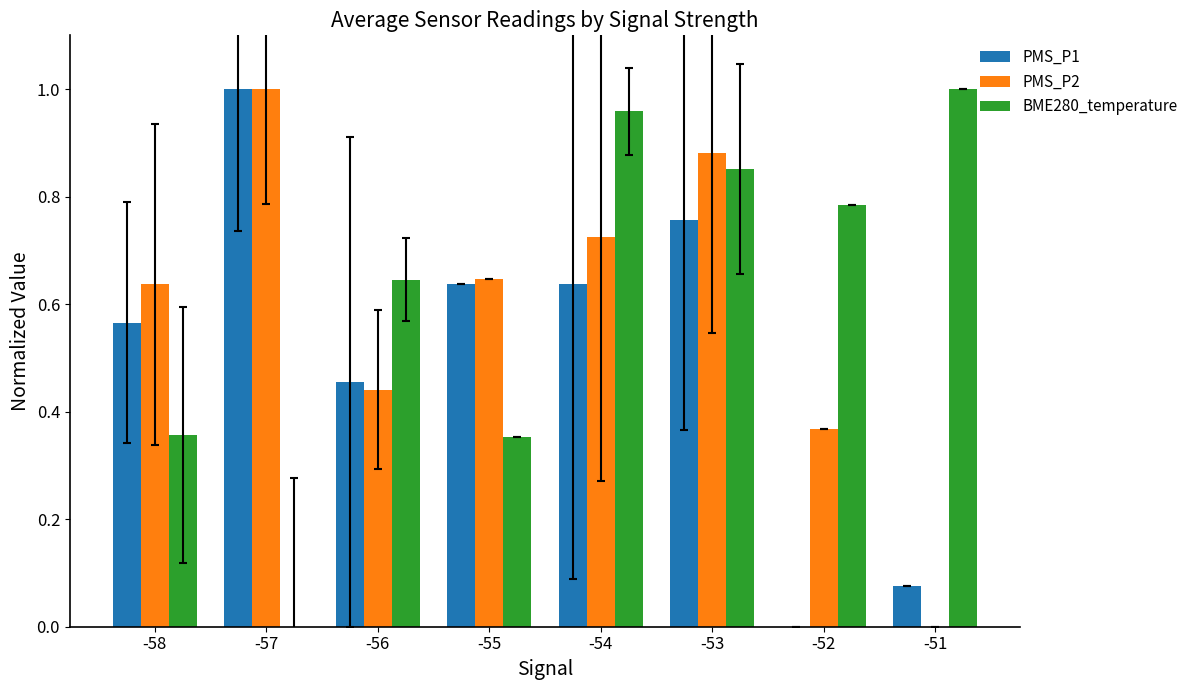

True or false: PMS_P2 has a value of 1.0 at -57.

True